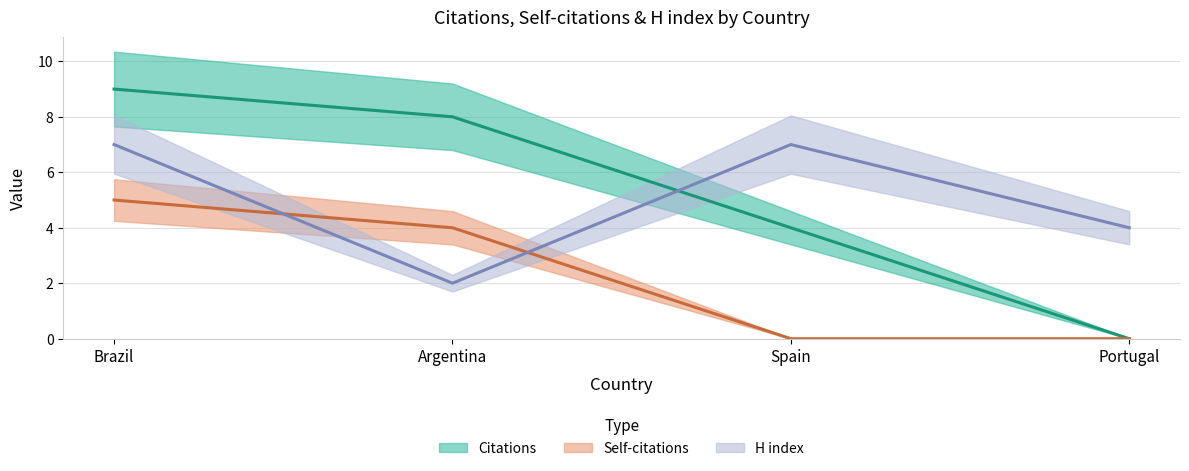

Which series has the largest total across all categories?

Citations